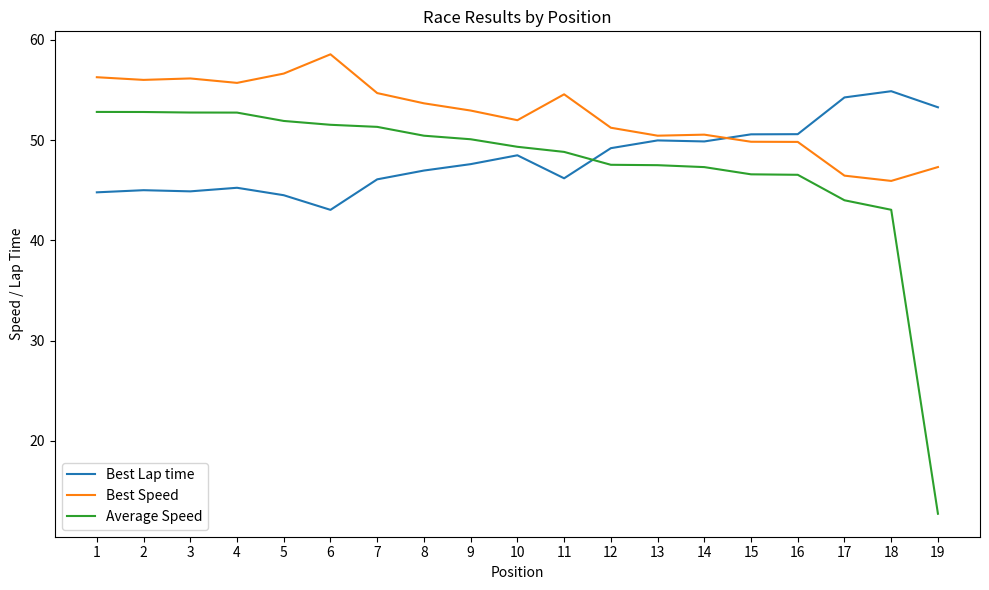

List the series in order of their overall mean, highest first.

Best Speed, Best Lap time, Average Speed